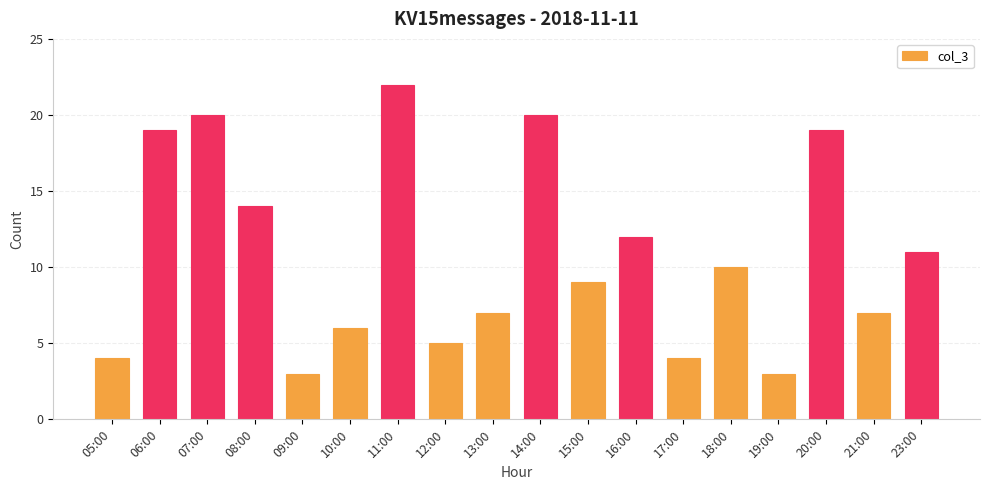

What is the sum of the values at 21:00 and 18:00?

17